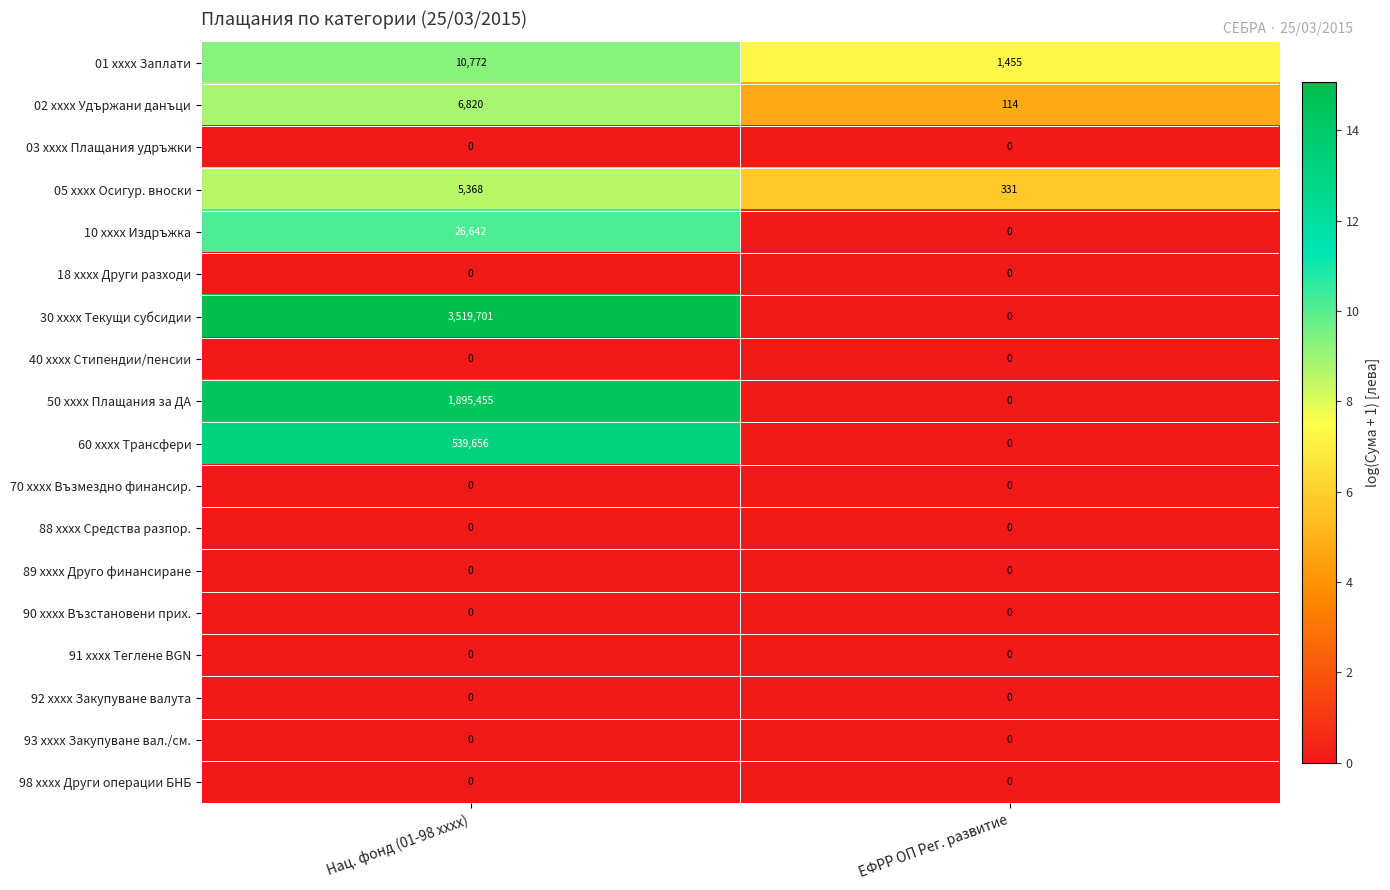

Where is 30 xxxx Текущи субсидии nearest to the value 1759850?

ЕФРР ОП Рег. развитие